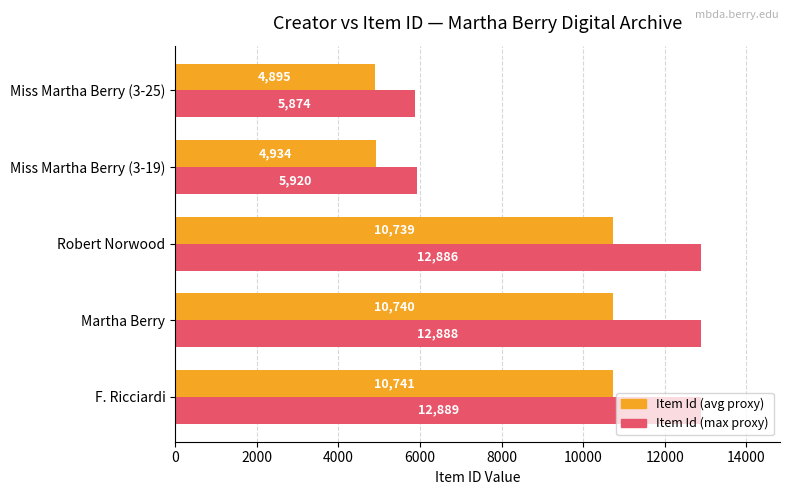

What is the minimum value for Item Id (avg proxy)?

4895.0